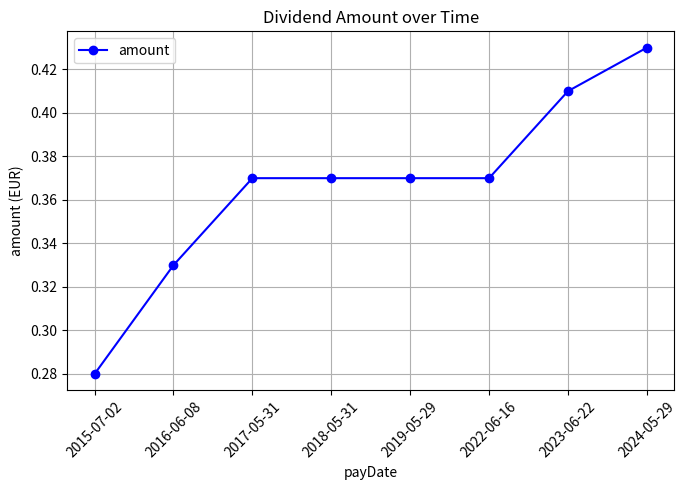

What is the sum of the values at 2015-07-02 and 2017-05-31?

0.7